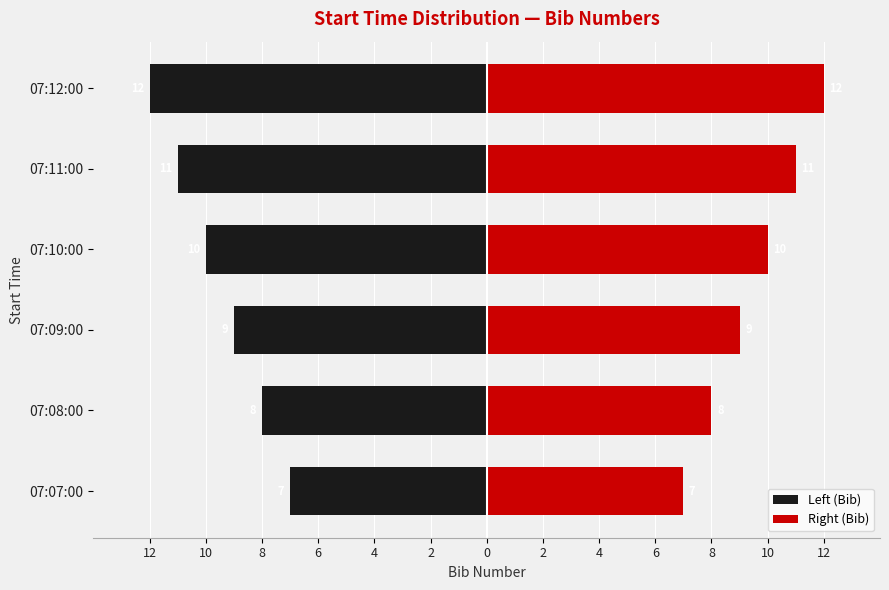

Rank the series by their average value, from highest to lowest.

Right (Bib), Left (Bib)